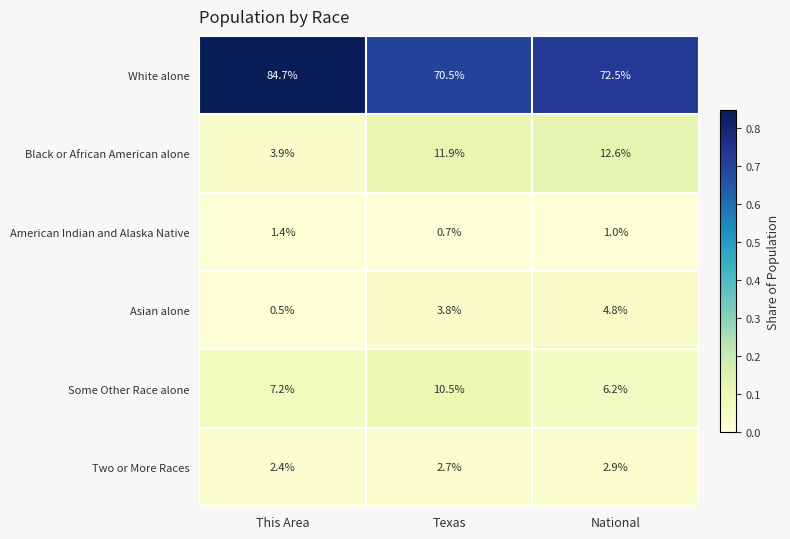

Which series has the largest total across all categories?

White alone